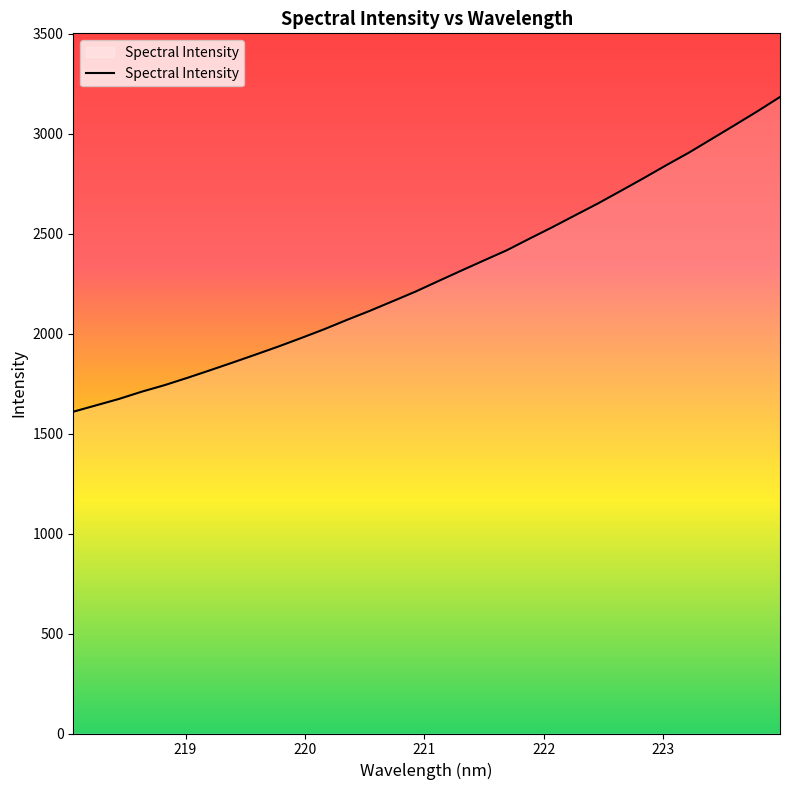

What is the difference between the maximum and minimum values?

1574.6